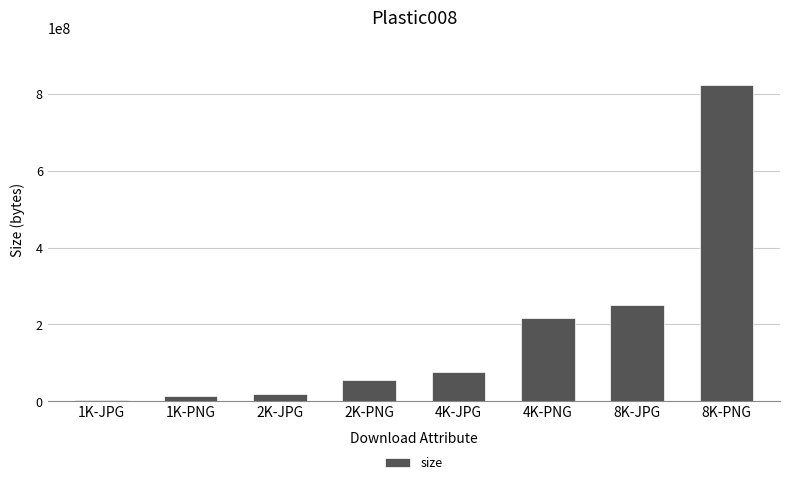

Reading right to left, what are all the values shown in this chart?

8K-PNG=823371700	8K-JPG=249409193	4K-PNG=217718498	4K-JPG=74994133	2K-PNG=55094693	2K-JPG=18208721	1K-PNG=13283448	1K-JPG=4133612